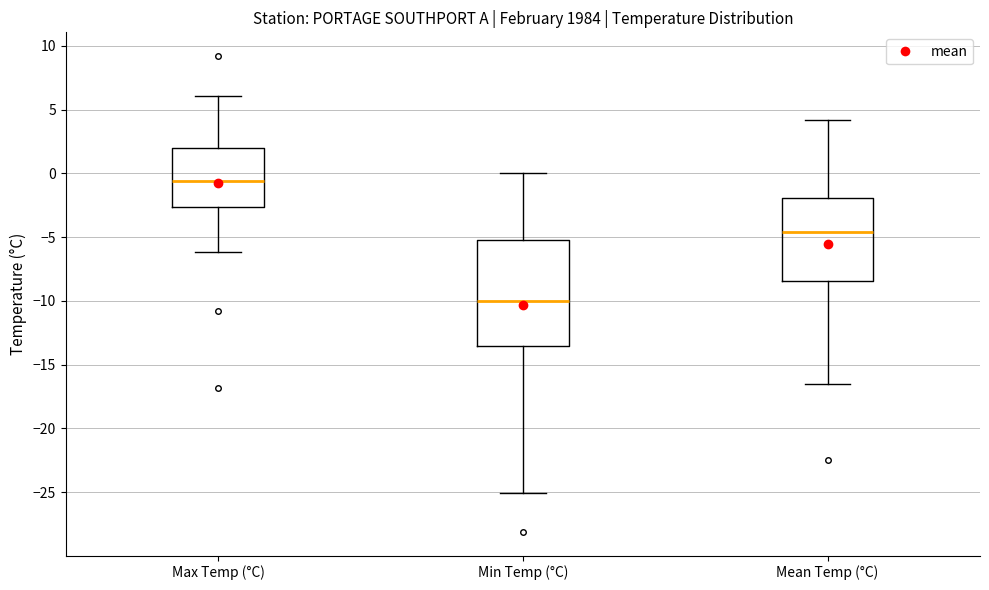

Which box has the lowest median line?

Min Temp (°C)